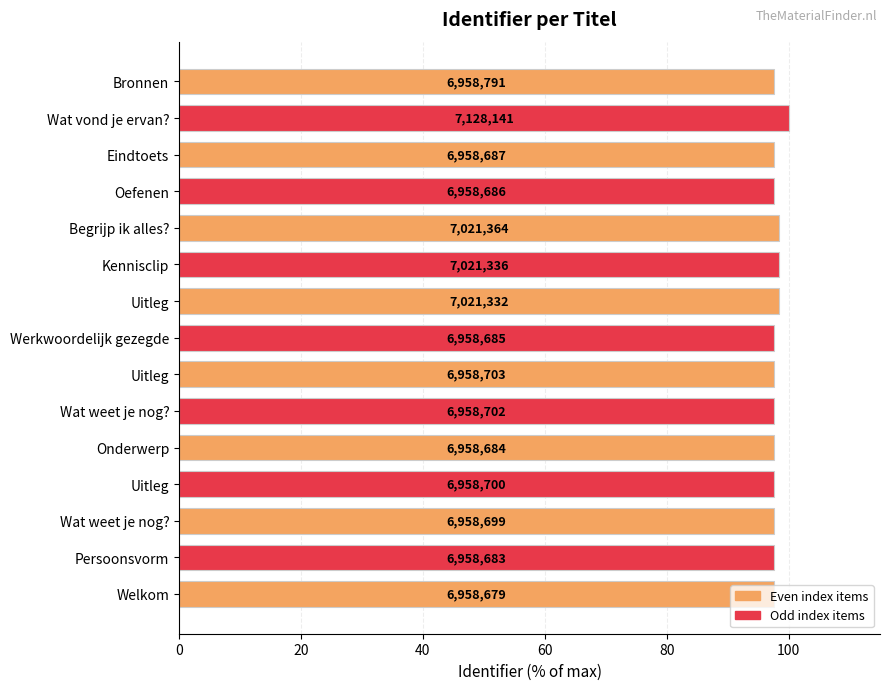

Are the bars grouped side by side (vs. stacked)?

No